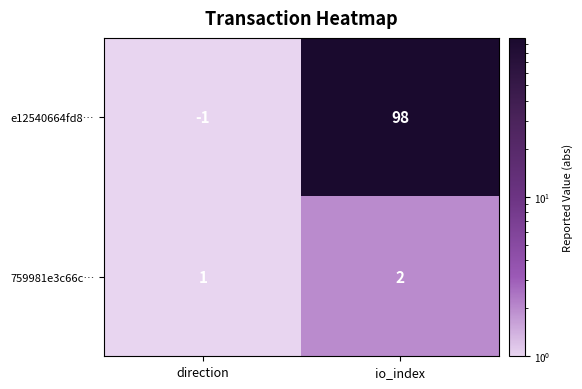

Reading right to left, transcribe all the data shown in this chart.

e12540664fd8…: io_index=98	direction=-1
759981e3c66c…: io_index=2	direction=1